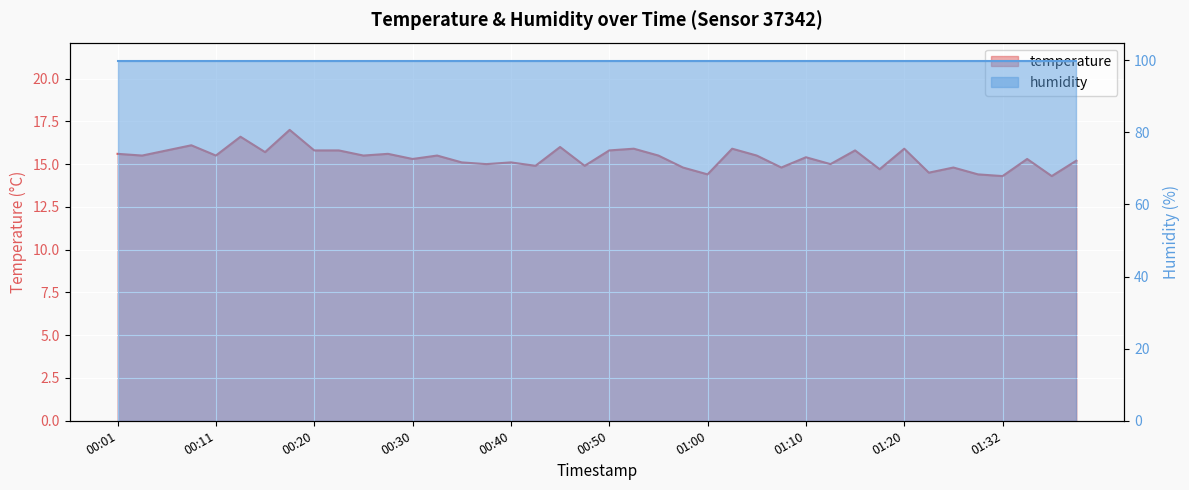

At which label does the data first exceed 15?

00:01